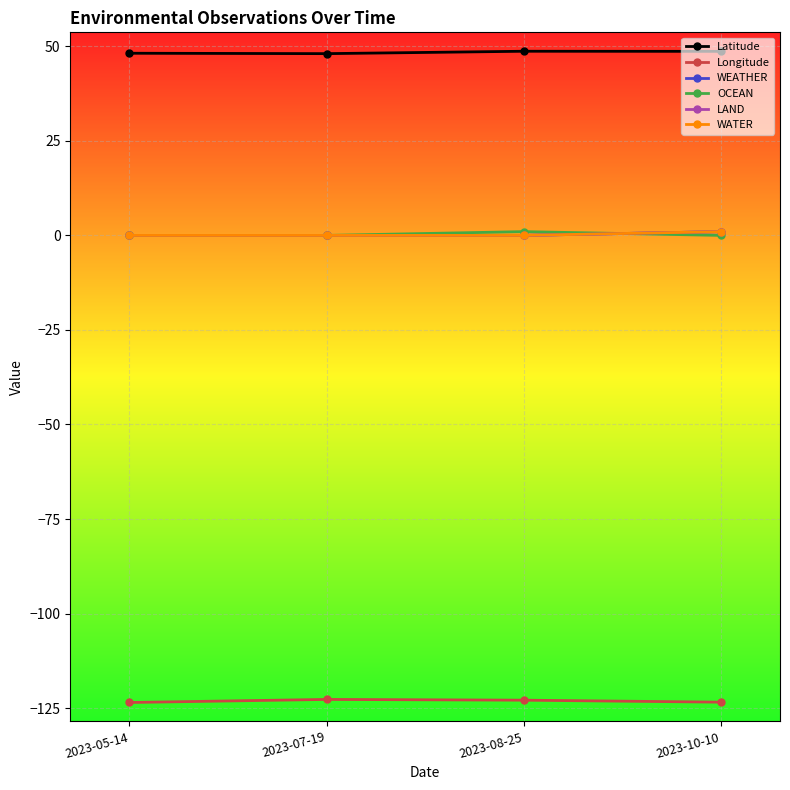

How many lines are shown in the chart?

6